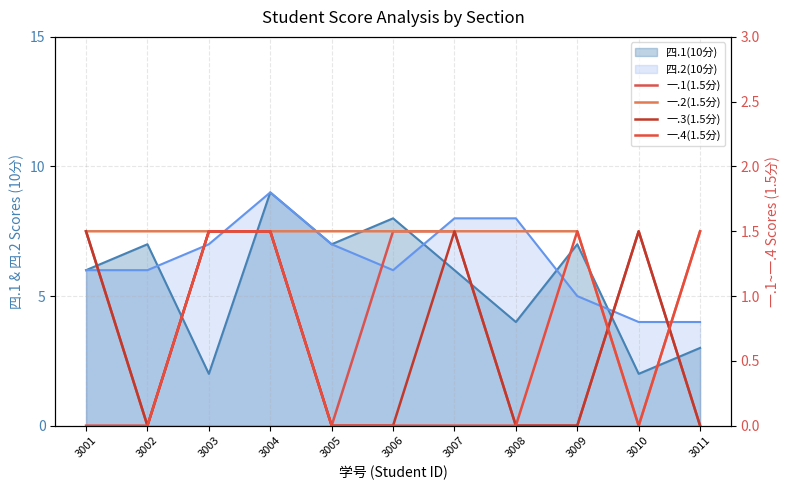

At which label does 一.2(1.5分) first exceed 1?

3001